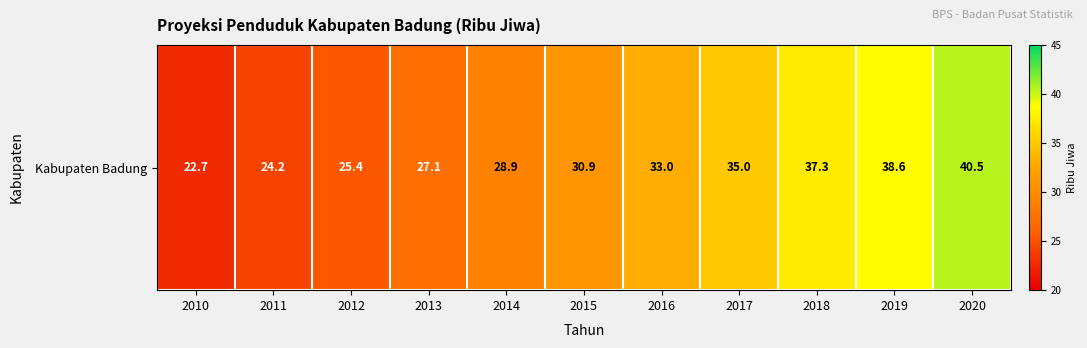

What is the difference between the maximum and minimum values?

17.8